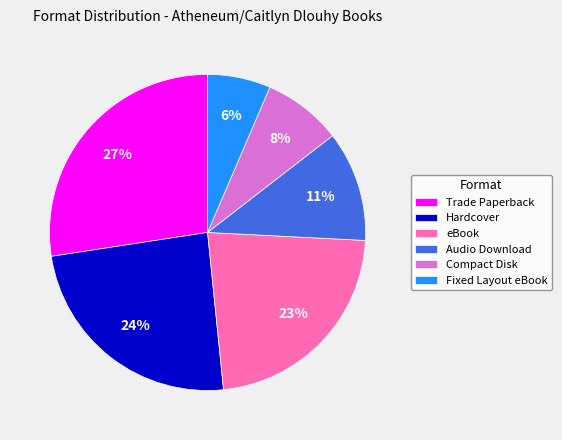

Rank the categories by value from highest to lowest.

Trade Paperback, Hardcover, eBook, Audio Download, Compact Disk, Fixed Layout eBook